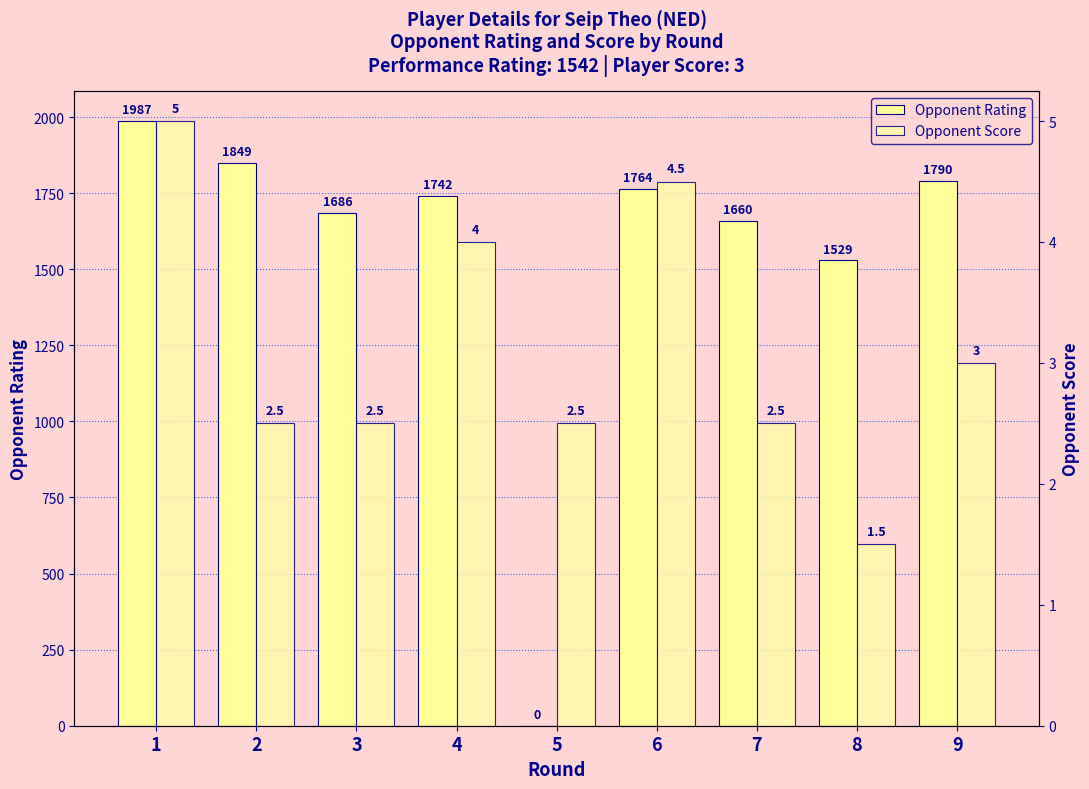

Where does the Opponent Rating series first go above 1742?

1